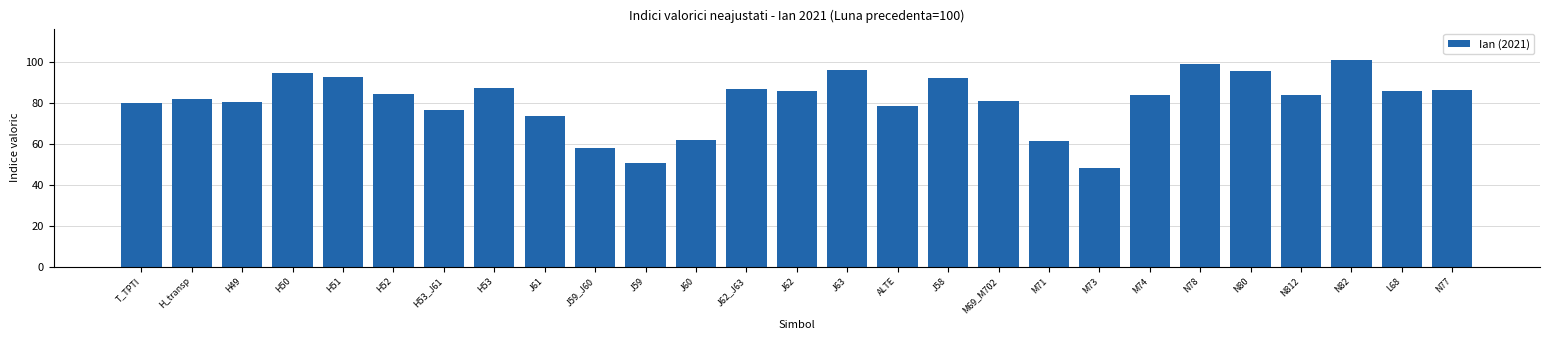

Are the bars grouped side by side (vs. stacked)?

No